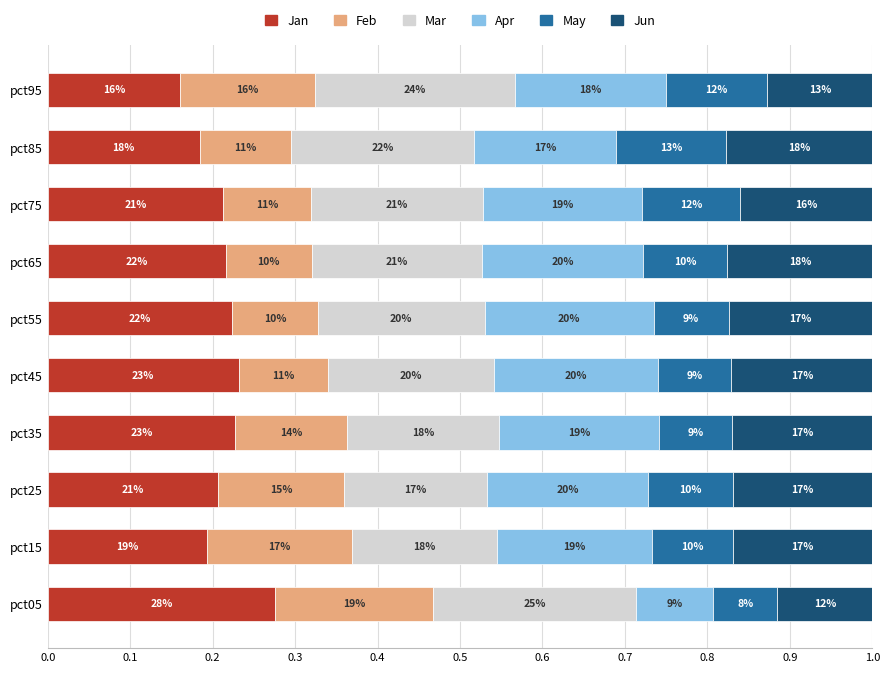

What are all the series names shown in the legend?

Jan, Feb, Mar, Apr, May, Jun